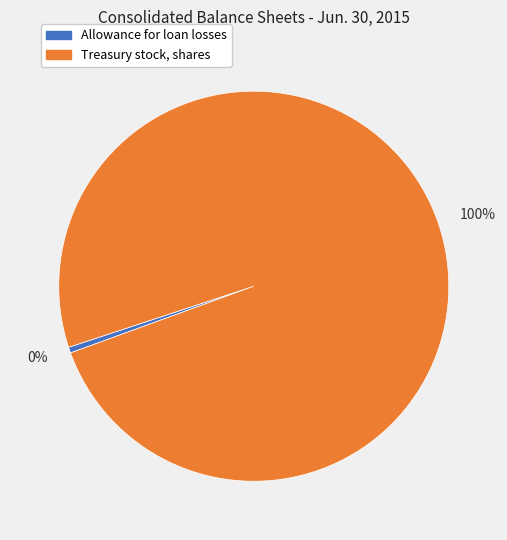

How many segments does this pie chart have?

2